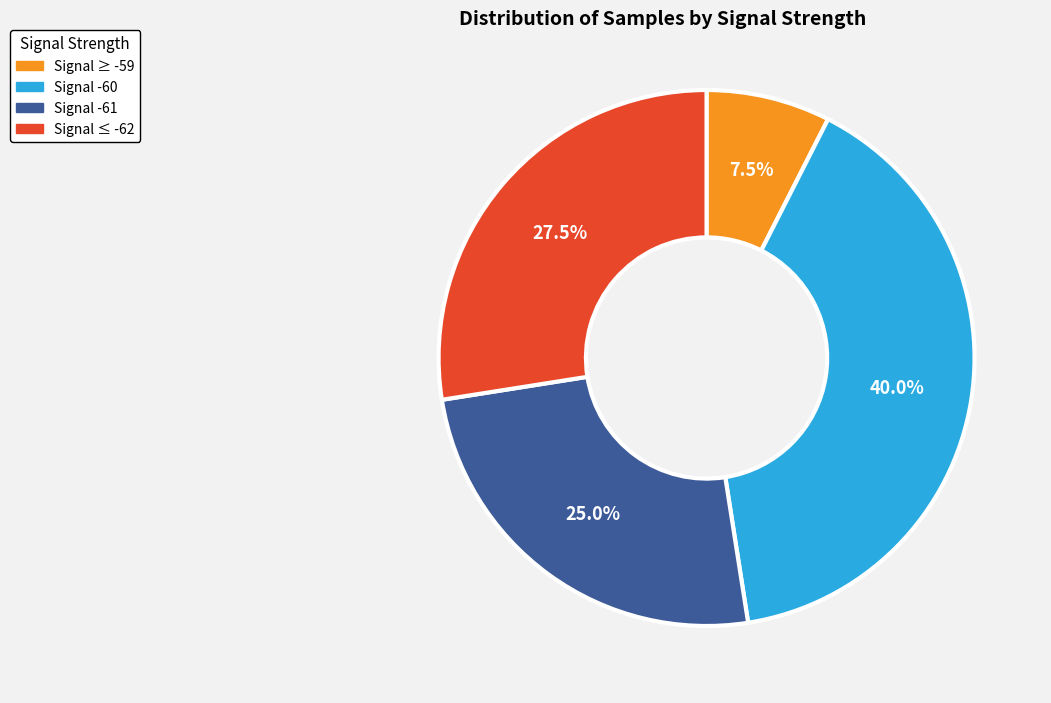

How many segments does this pie chart have?

4